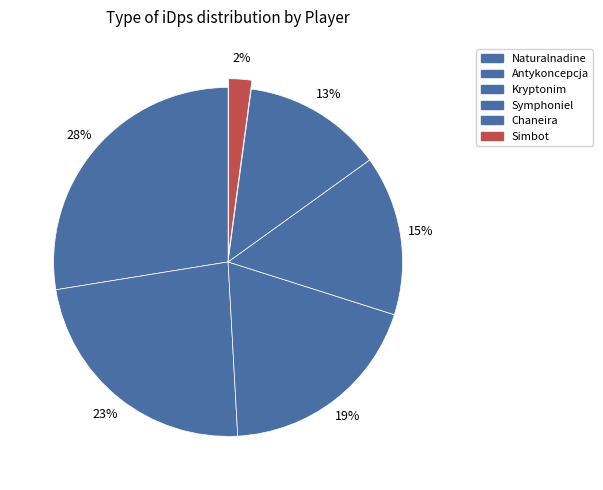

How many slices are in this pie chart?

6